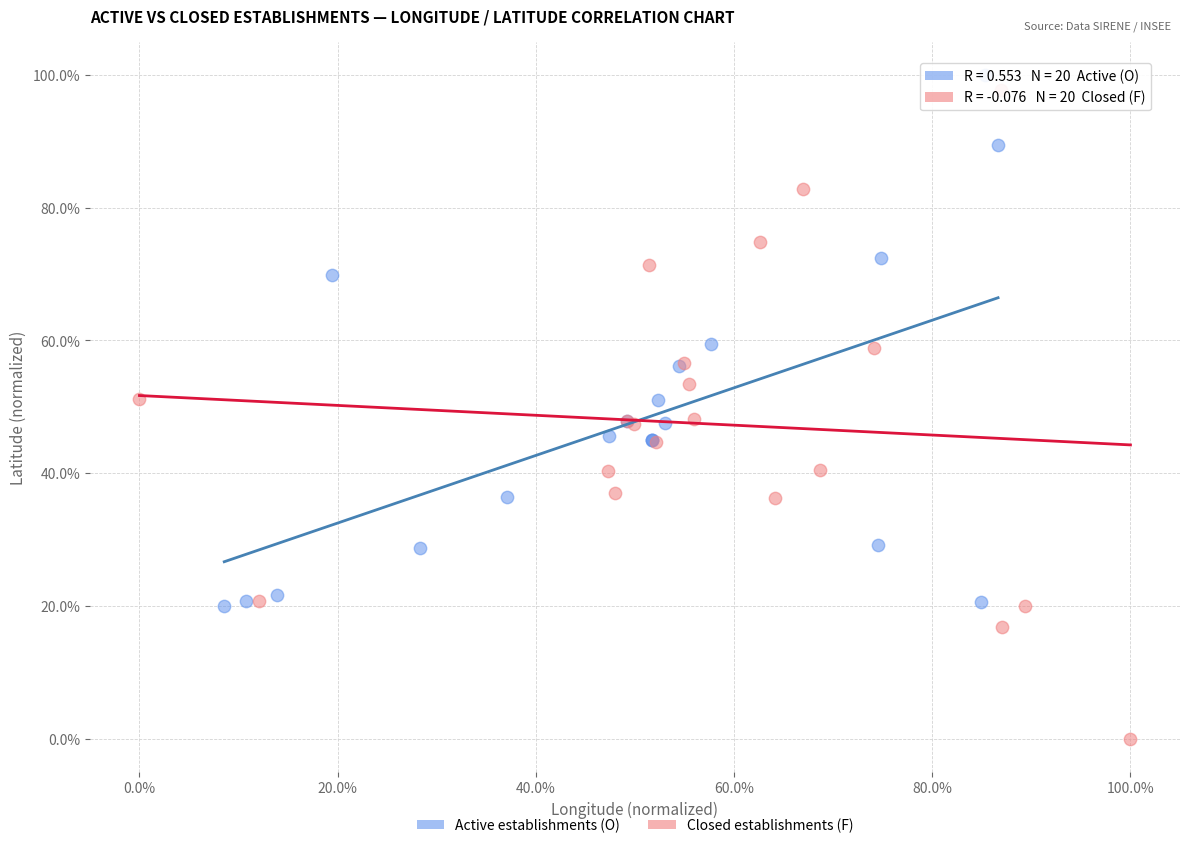

Which series contains the lowest Y value?

Closed establishments (F)